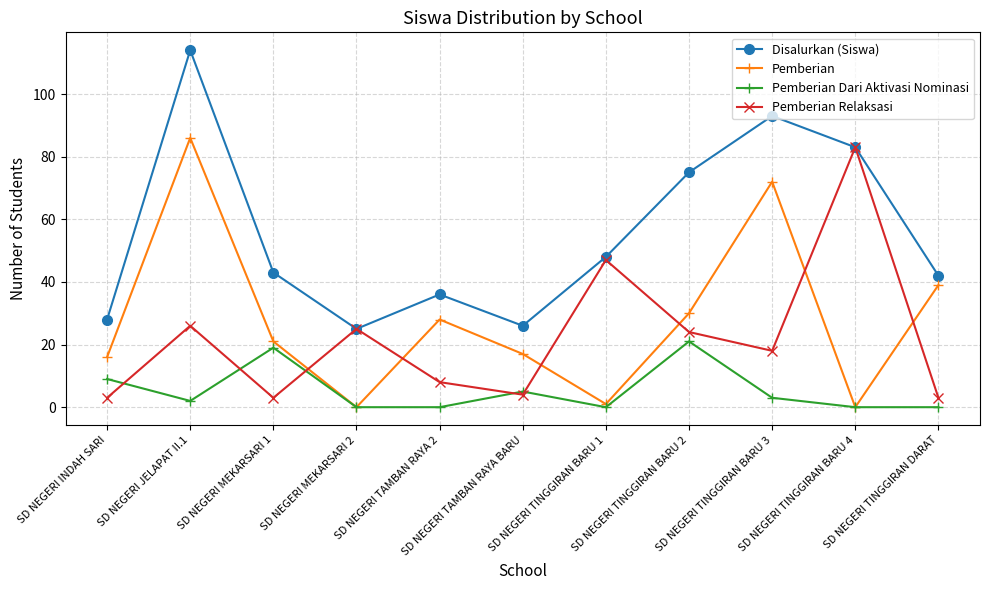

What is the difference between the Pemberian values at SD NEGERI TAMBAN RAYA 2 and SD NEGERI TAMBAN RAYA BARU?

11